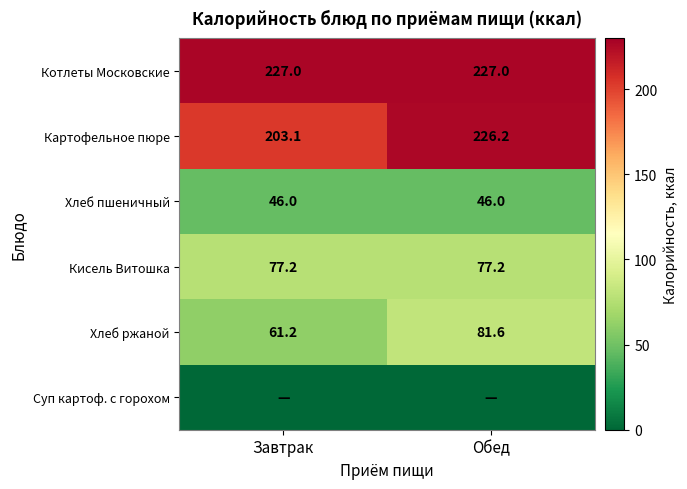

What is the maximum value shown in the chart?

227.0